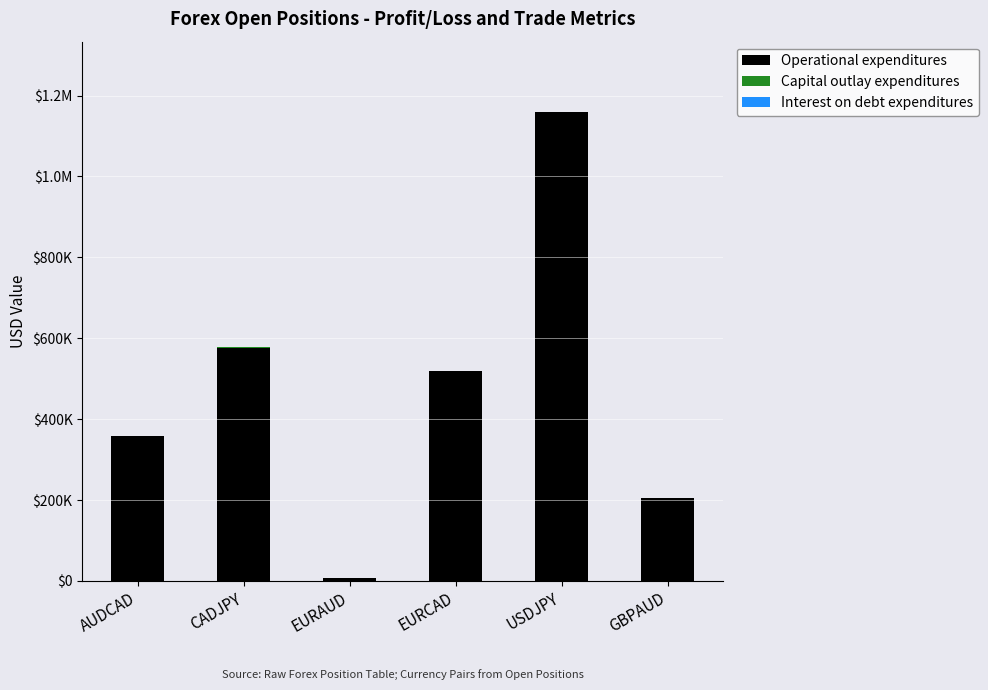

What position from the left is GBPAUD?

6